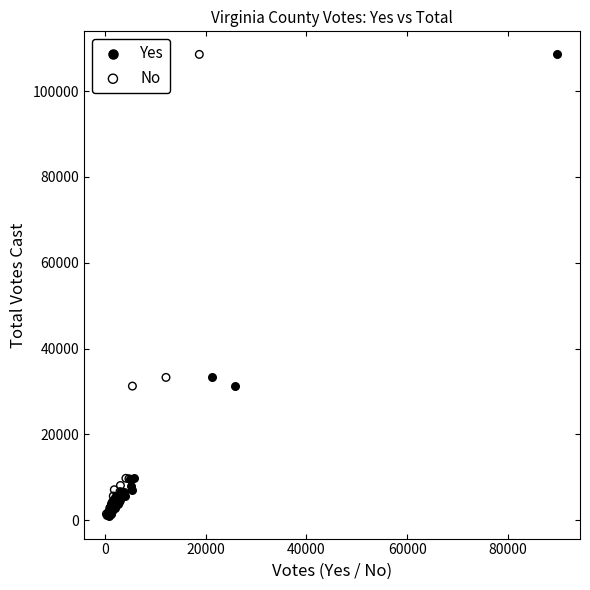

What are all the series names shown in the legend?

Yes, No